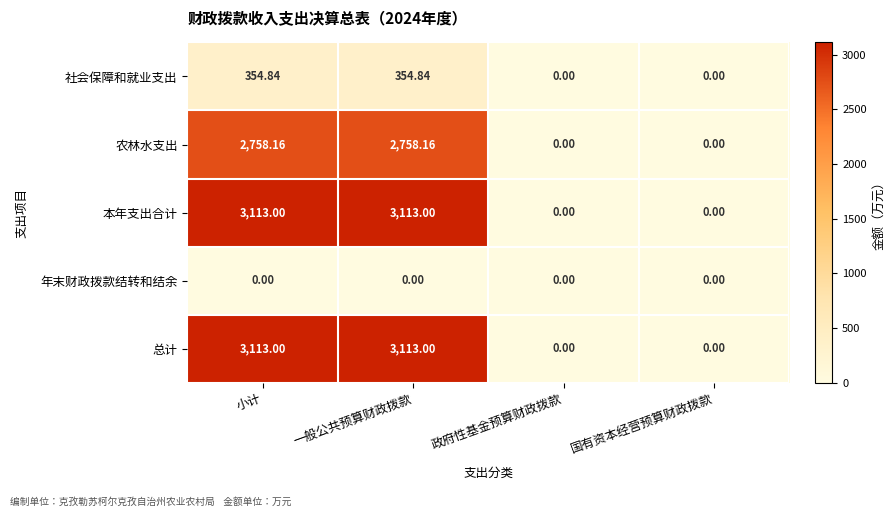

Is the value of 年末财政拨款结转和结余 at 政府性基金预算财政拨款 greater than the value of 本年支出合计 at 一般公共预算财政拨款?

No